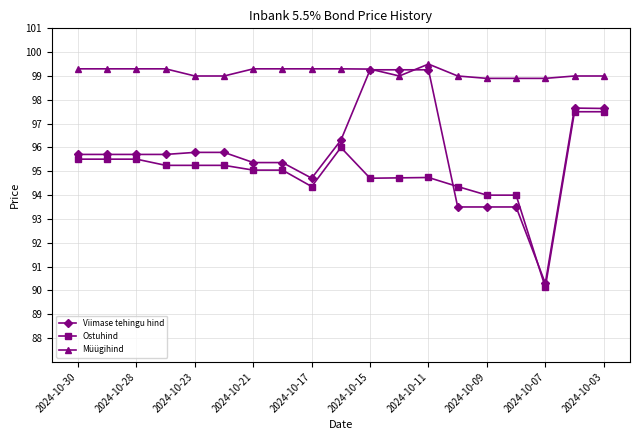

What is the value of the Müügihind point at the 3rd from the left?

99.3